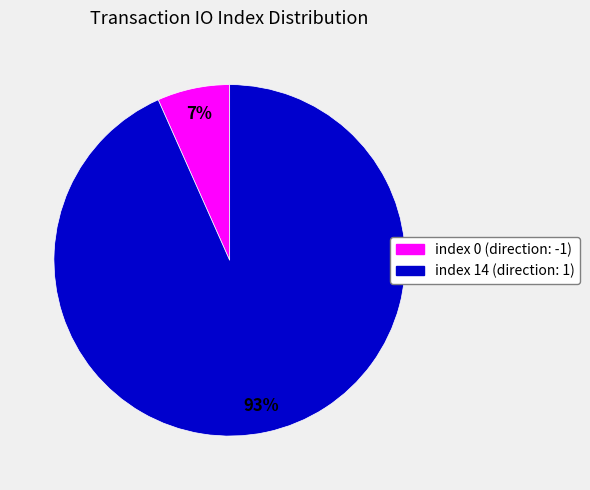

Is there a majority slice in this chart?

Yes